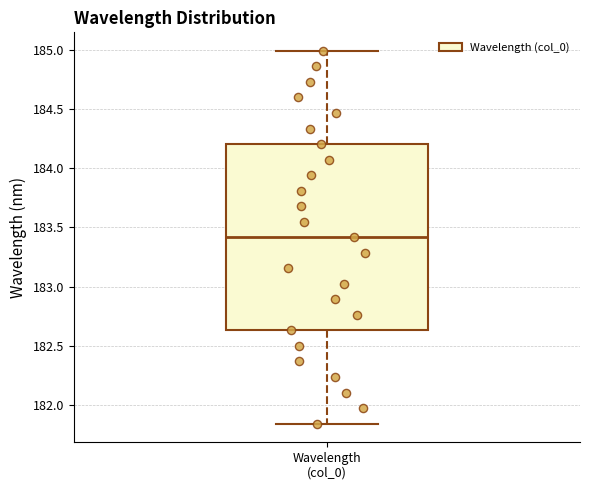

Where is the lower edge of the box for Wavelength (col_0) on the y-axis? The values are not printed on the chart, so give them approximately, as read against the axis.

182.65